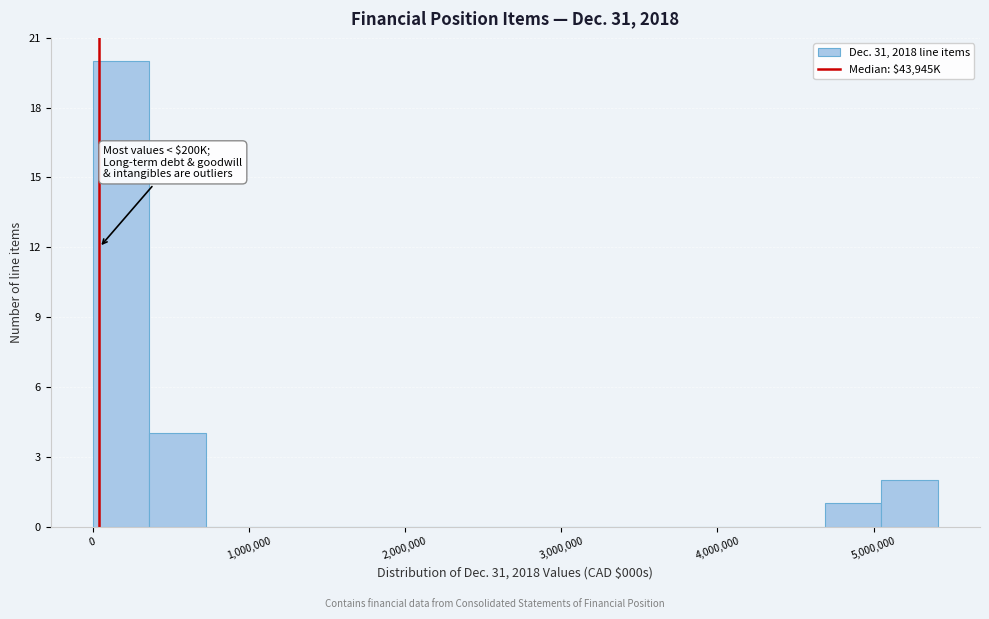

Around what value on the x-axis is the tallest bar? Give the approximate position of its centre, as read against the axis.

200000